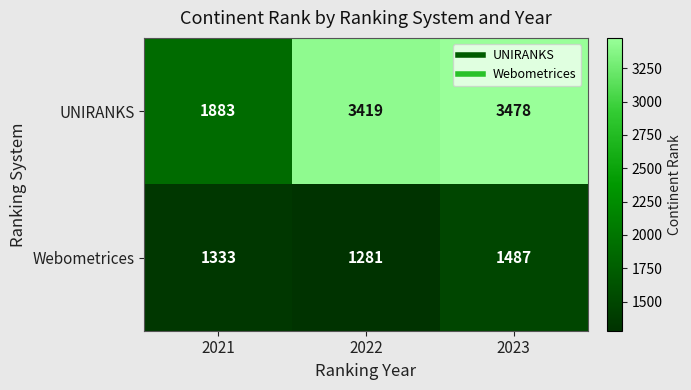

The Webometrices series shows 2003 at 2023. True or false?

False